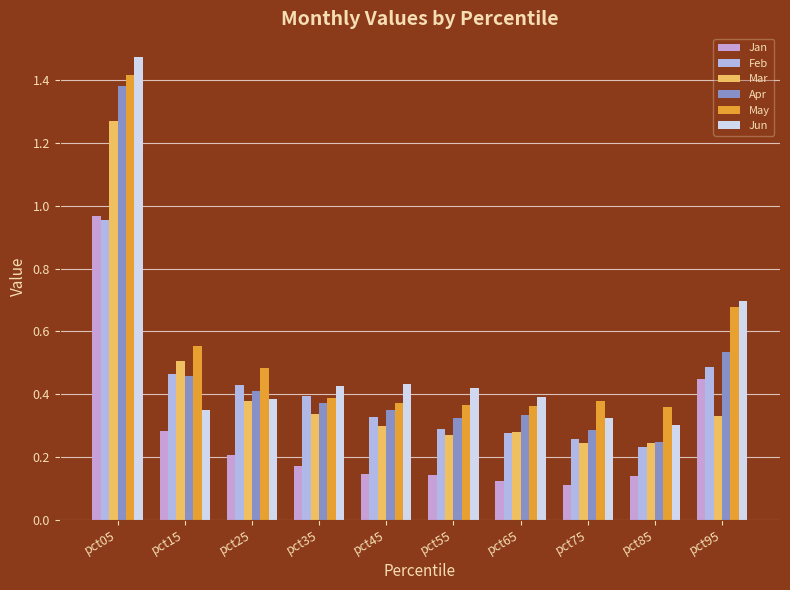

How many groups of bars are there?

10